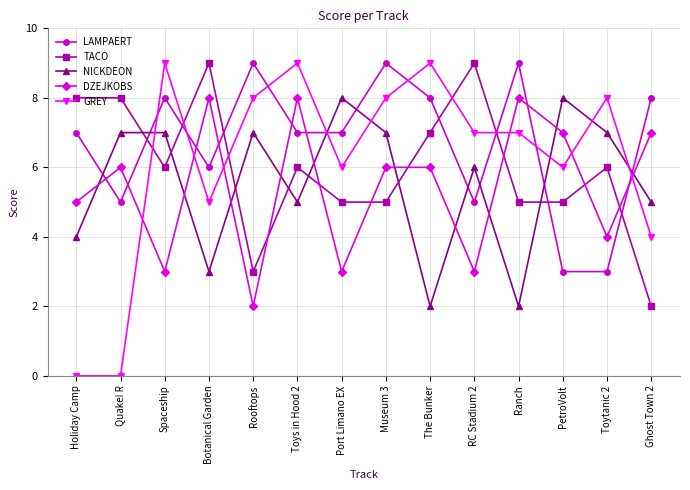

How many series are shown in this chart?

5